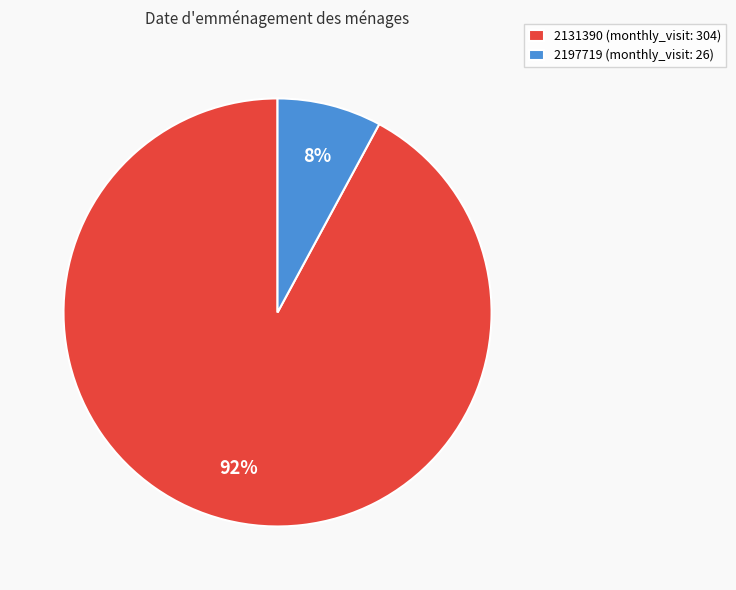

Combined, do 2131390 and 2197719 account for over 50%?

Yes